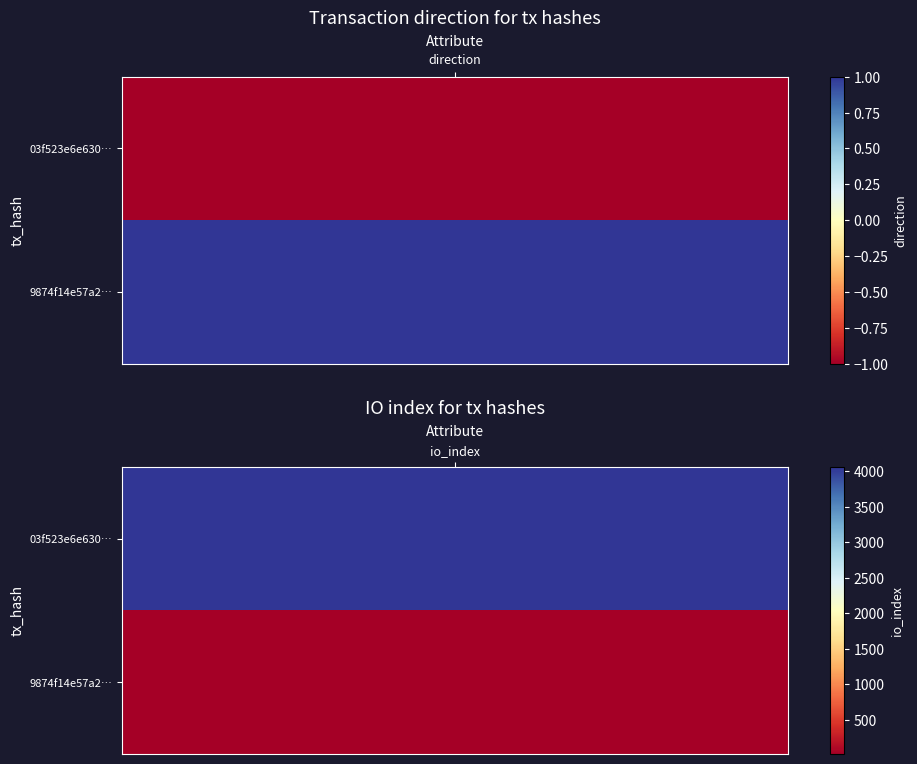

What is the sum of all 9874f14e57a2068770d5bfc338993b0d952c970 values?

17